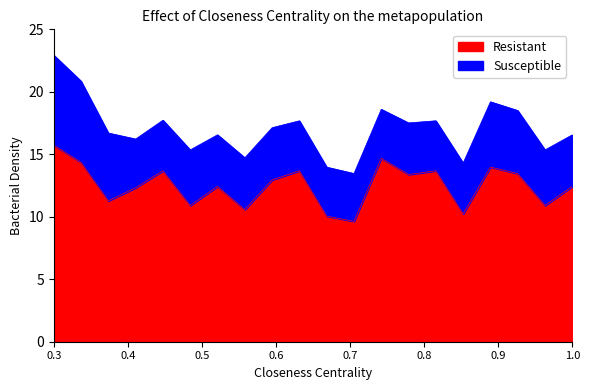

What is the minimum value for Resistant?

9.6